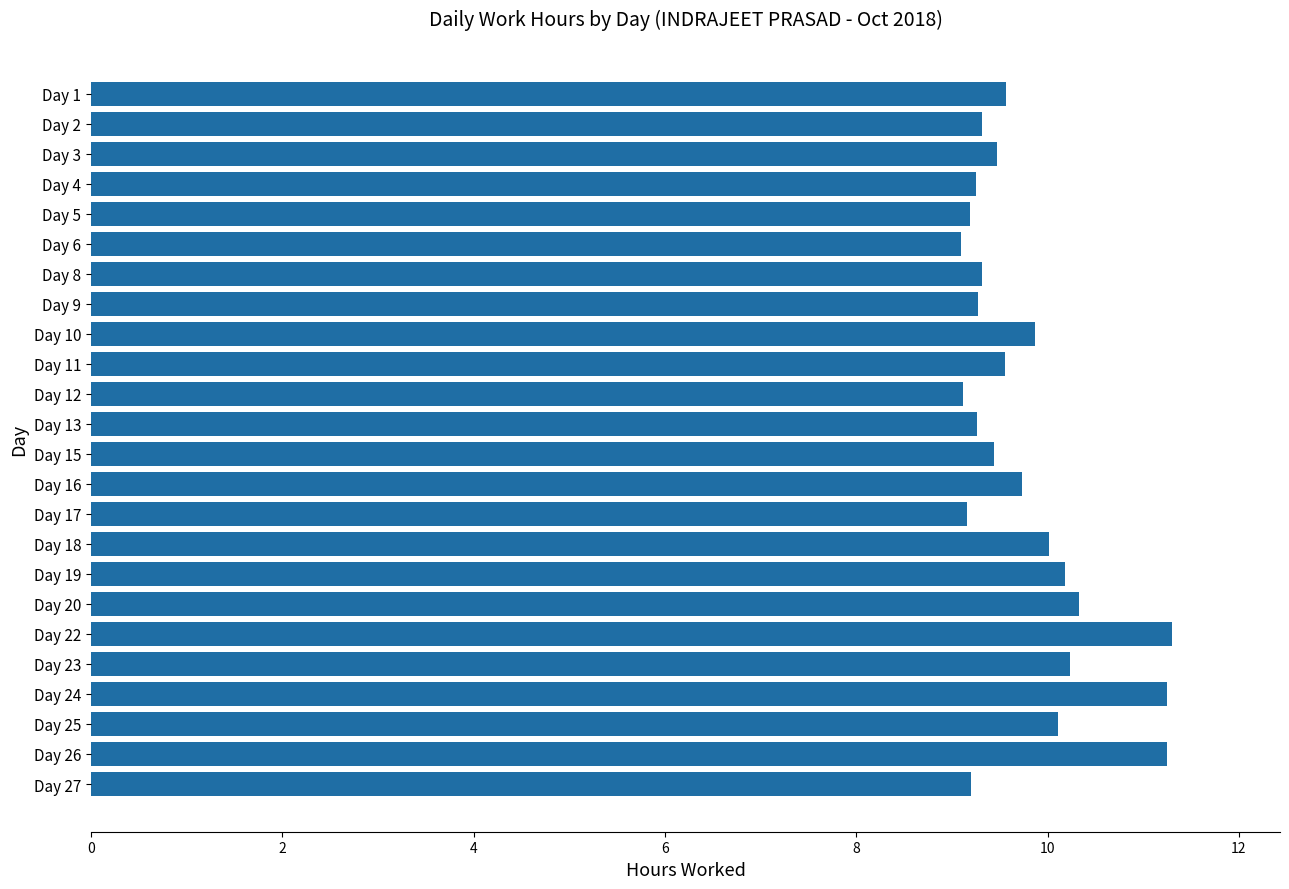

Are the bars horizontal?

Yes